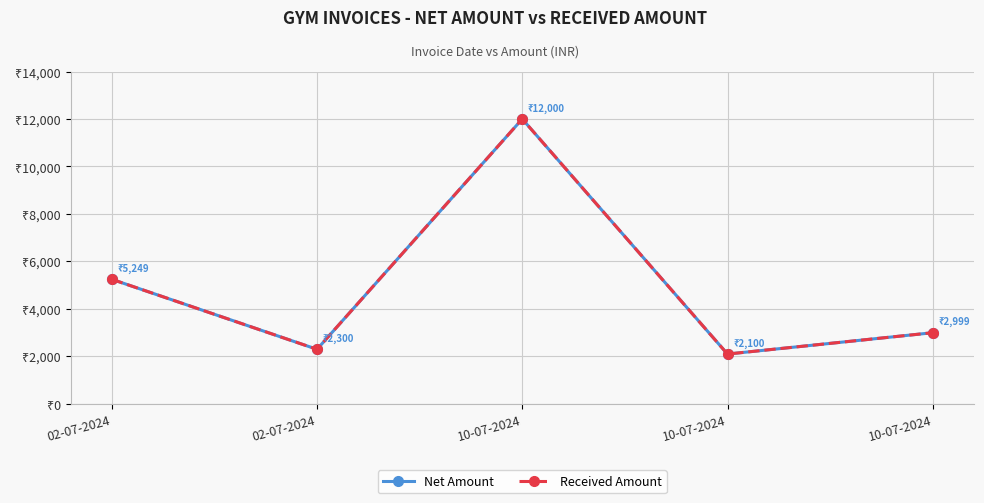

Does the chart have visible grid lines?

Yes